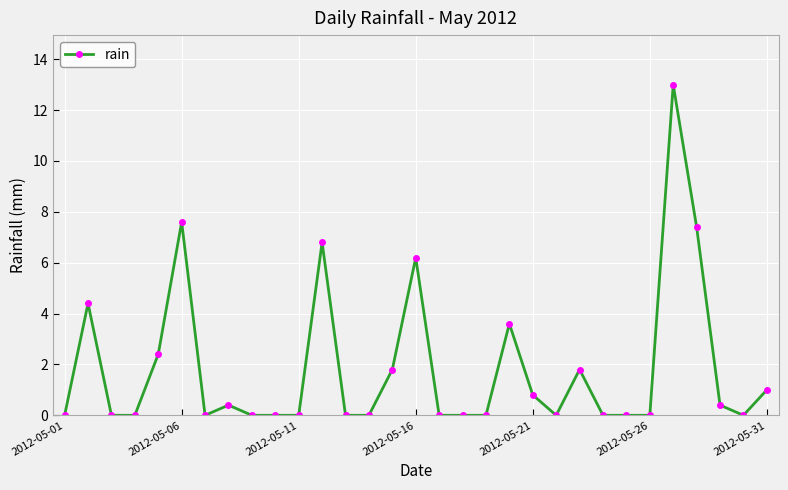

What is the maximum value shown in the chart?

13.0